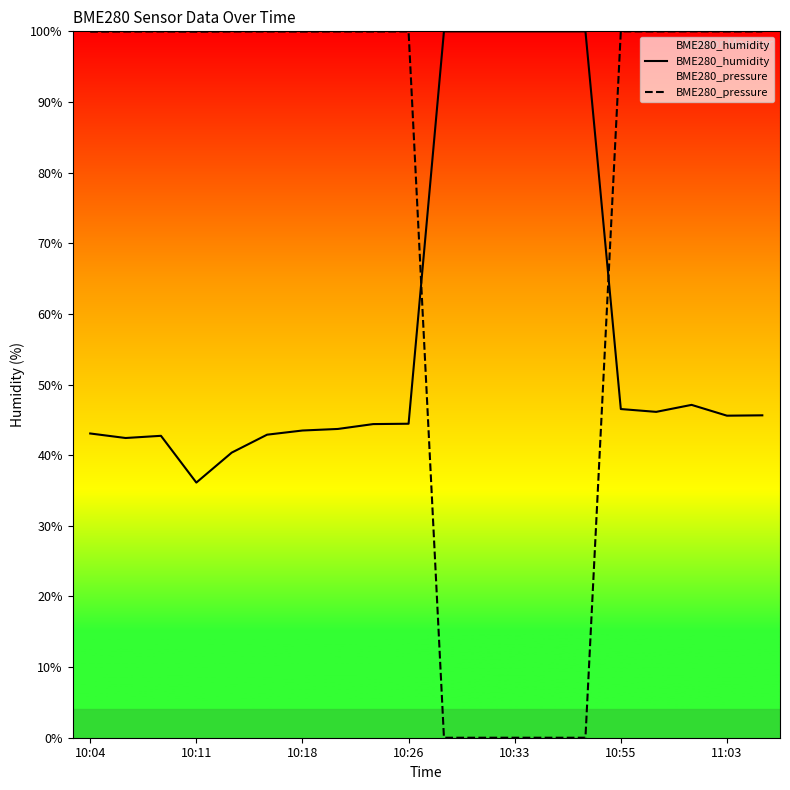

Which series has the largest range (max minus min)?

BME280_pressure